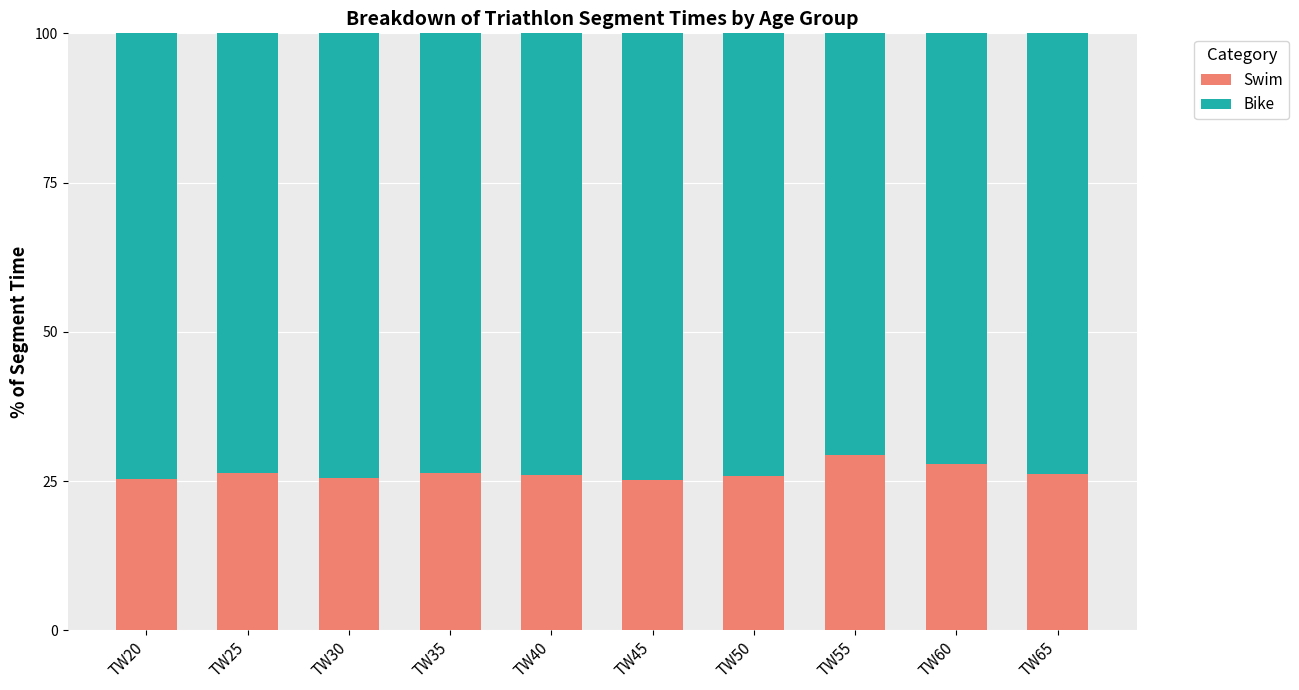

The value of Swim at TW65 is 13.6. True or false?

False